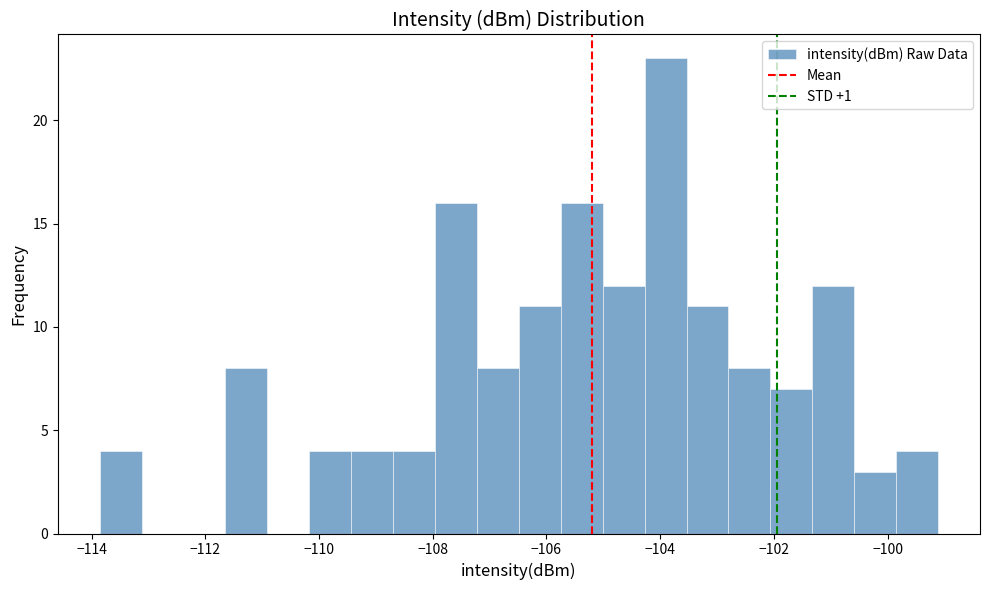

Around what value on the x-axis is the tallest bar? Give the approximate position of its centre, as read against the axis.

-104.0